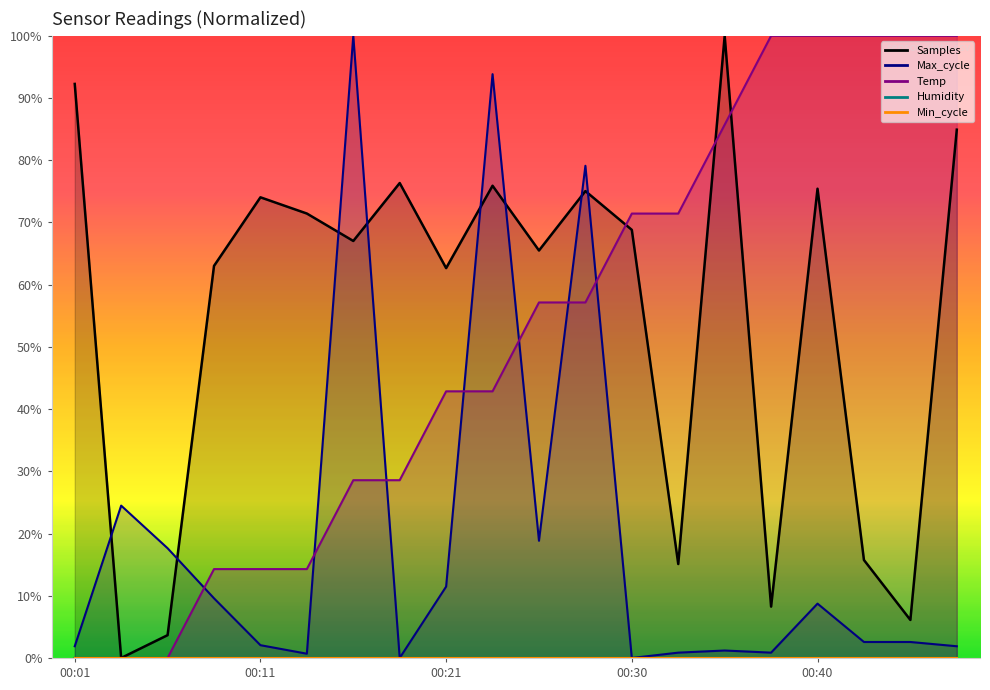

Is it true that Temp equals 9.2 at 00:13?

False